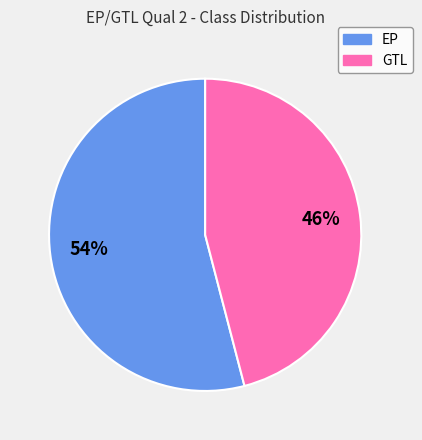

Count the number of slices in the pie.

2